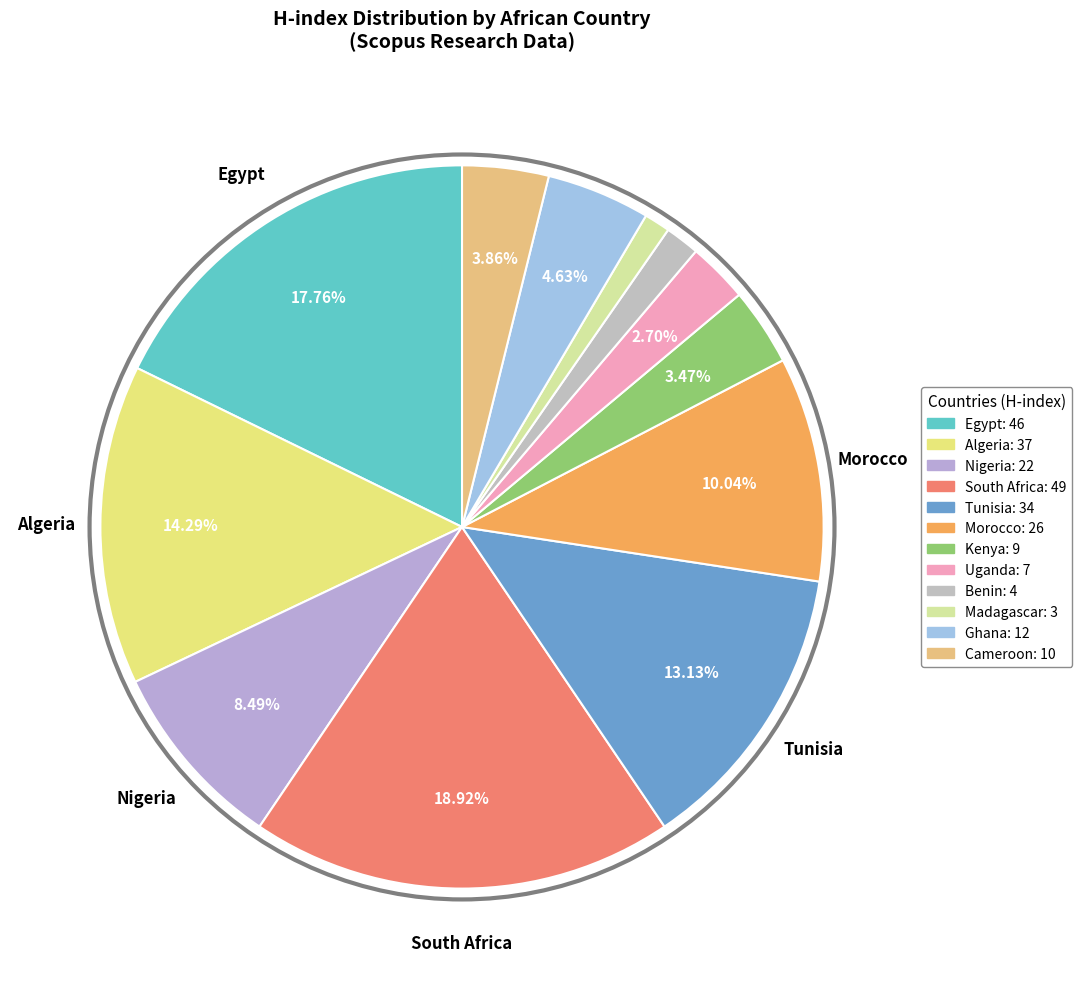

What portion of the pie excludes Egypt?

82.2%